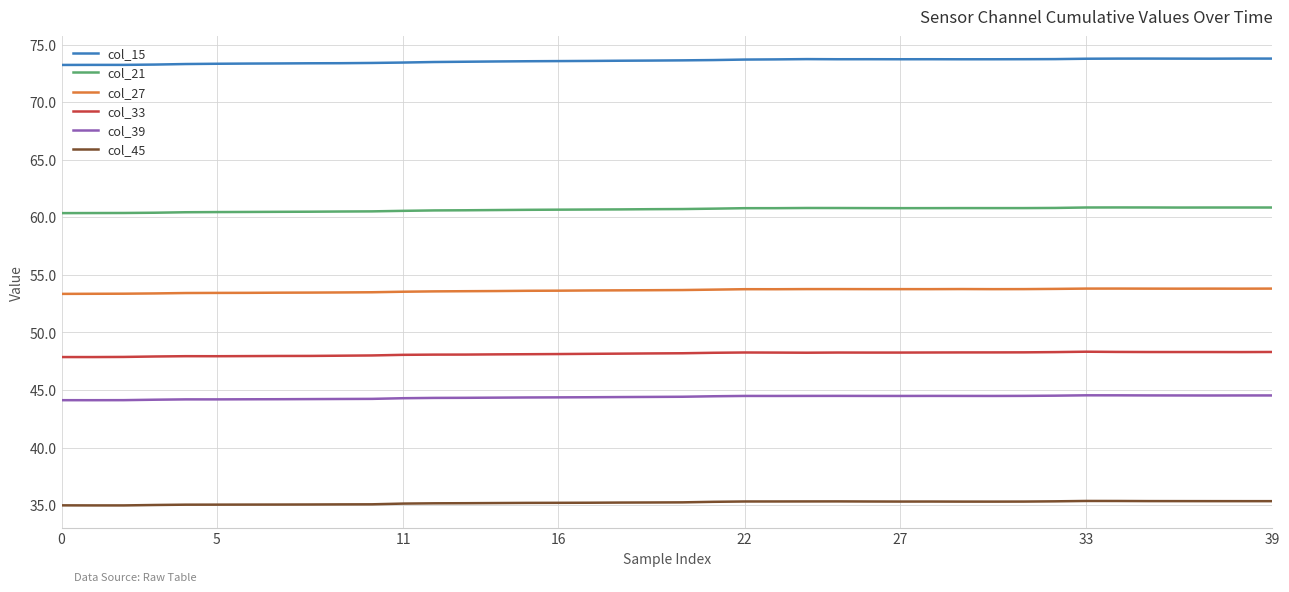

True or false: col_45 and col_27 cross at least once.

False